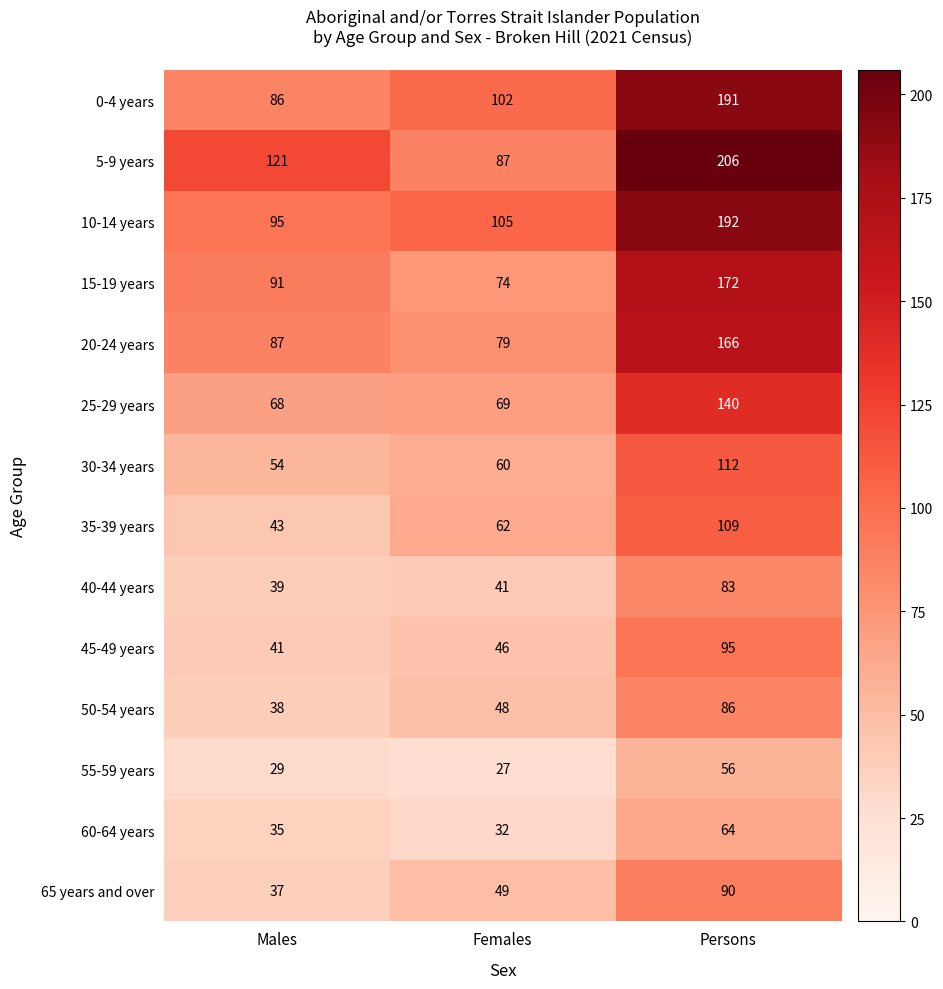

Between Females and Persons, which series saw the biggest shift?

5-9 years